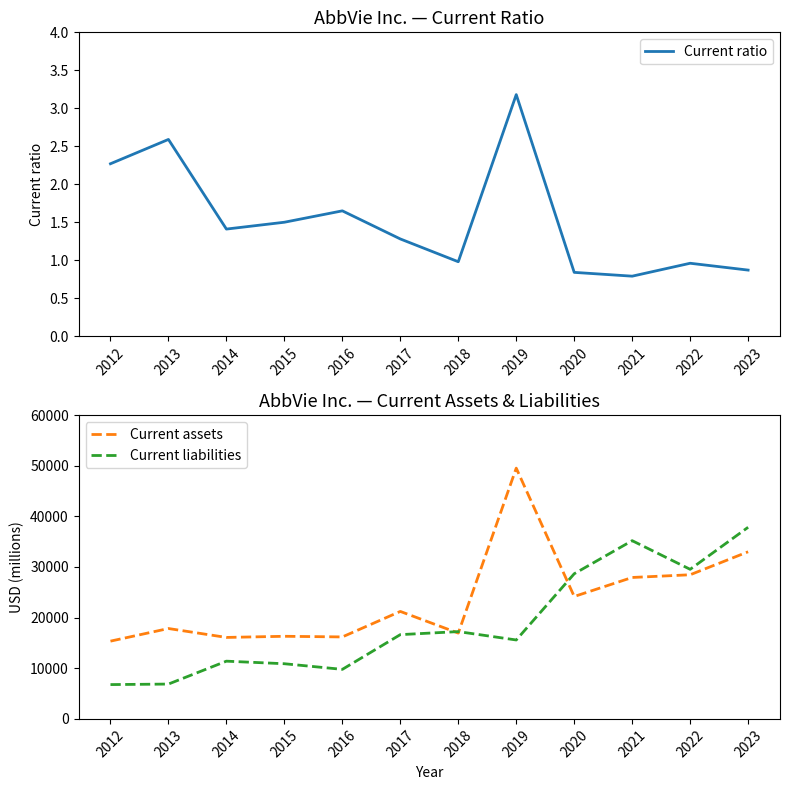

Reading left to right, list all the values displayed in this chart.

Current ratio: 2012=2.3	2013=2.6	2014=1.4	2015=1.5	2016=1.6	2017=1.3	2018=1.0	2019=3.2	2020=0.8	2021=0.8	2022=1.0	2023=0.9
Current assets: 2012=15354.0	2013=17848.0	2014=16088.0	2015=16314.0	2016=16187.0	2017=21223.0	2018=16945.0	2019=49519.0	2020=24173.0	2021=27928.0	2022=28463.0	2023=33002.0
Current liabilities: 2012=6776.0	2013=6879.0	2014=11400.0	2015=10894.0	2016=9781.0	2017=16641.0	2018=17239.0	2019=15585.0	2020=28661.0	2021=35194.0	2022=29538.0	2023=37841.0